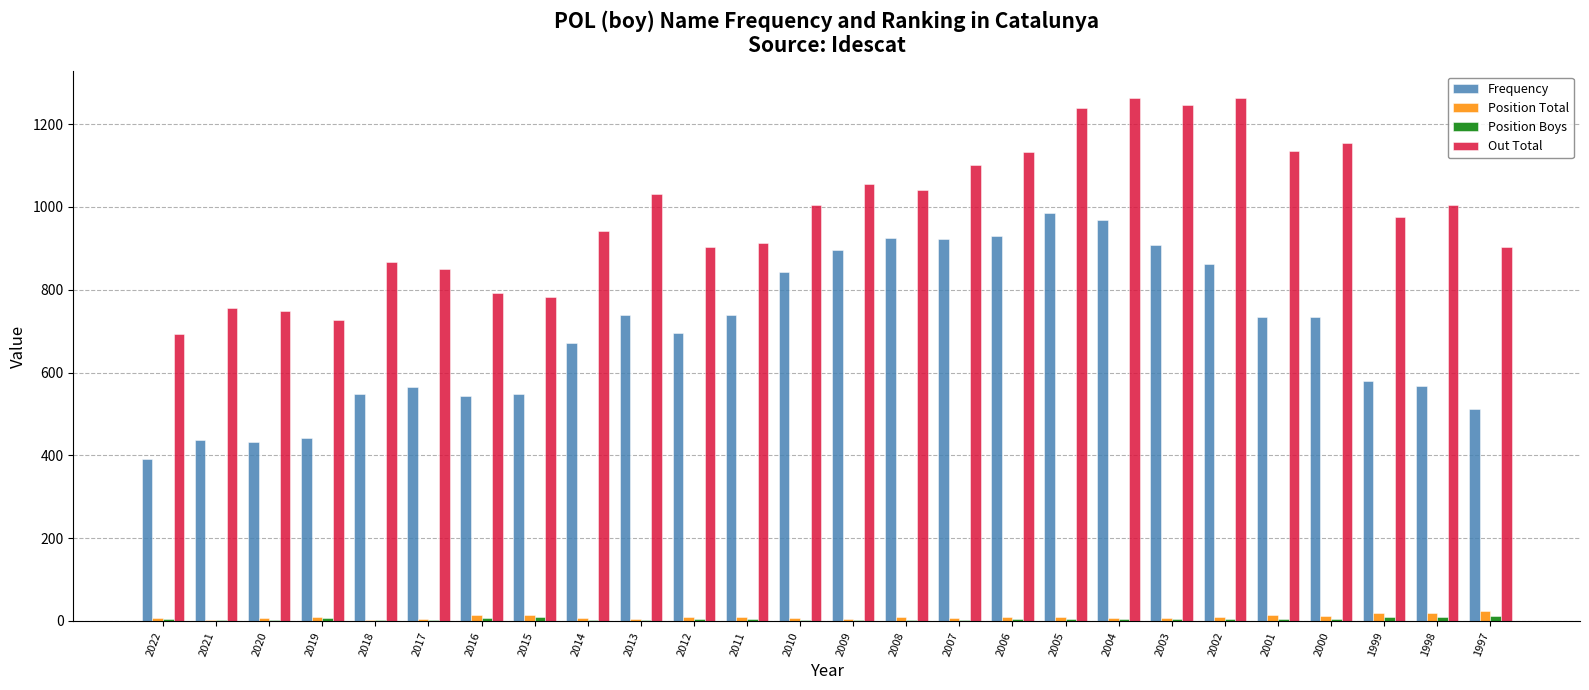

The Position Total series shows 8 at 2003. True or false?

True